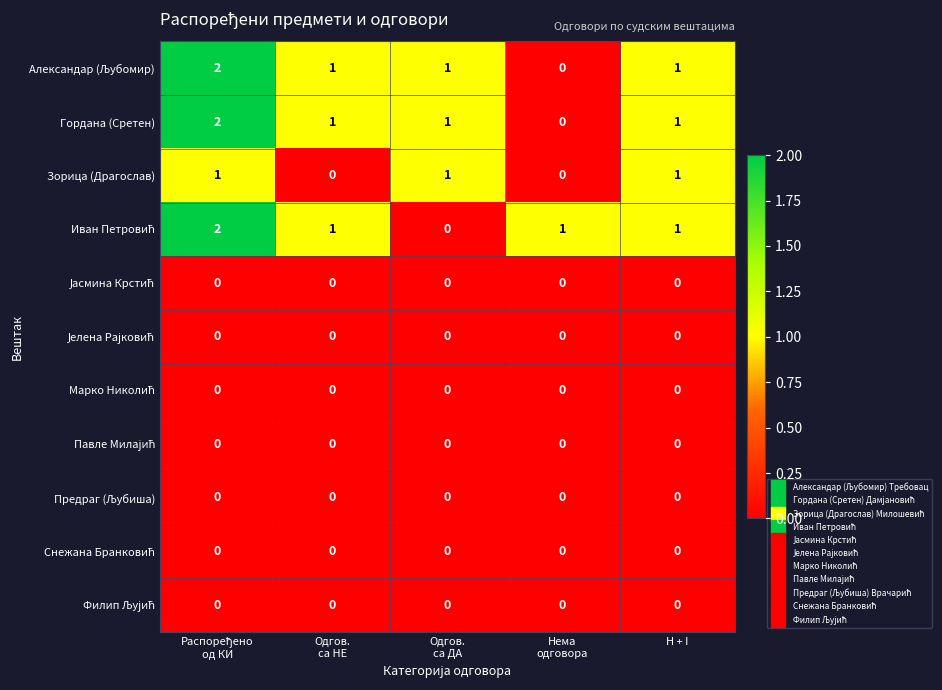

What is the total value across all series at H + I?

4